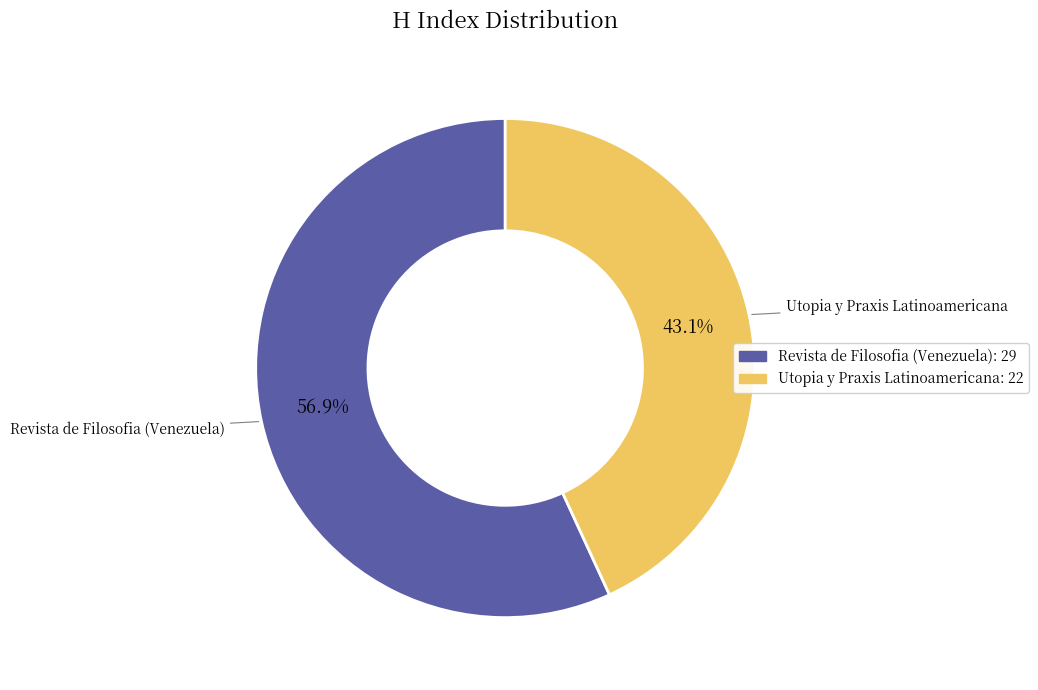

Is the sum of Revista de Filosofia (Venezuela) and Utopia y Praxis Latinoamericana greater than half?

Yes